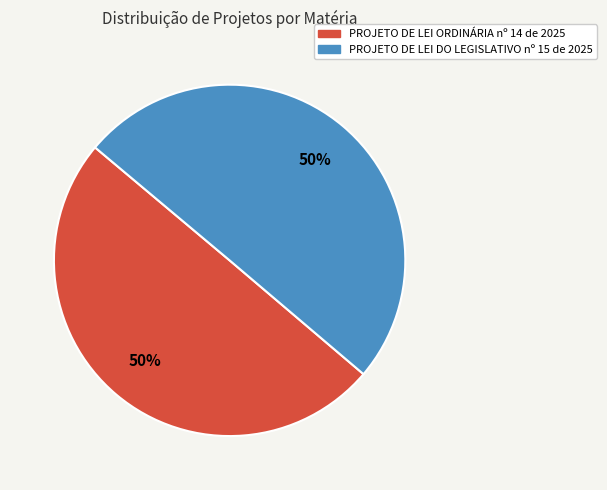

To the nearest percent, what is the average slice percentage?

50%